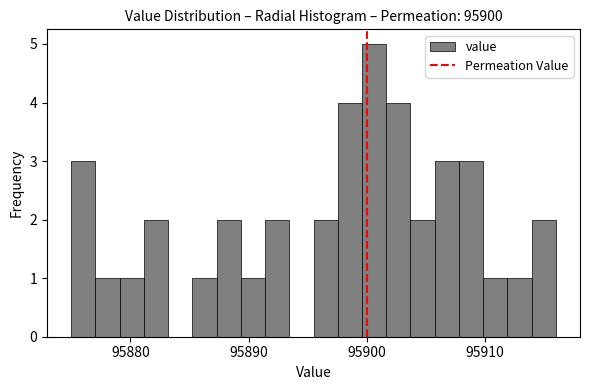

Around what value on the x-axis is the tallest bar? Give the approximate position of its centre, as read against the axis.

95901